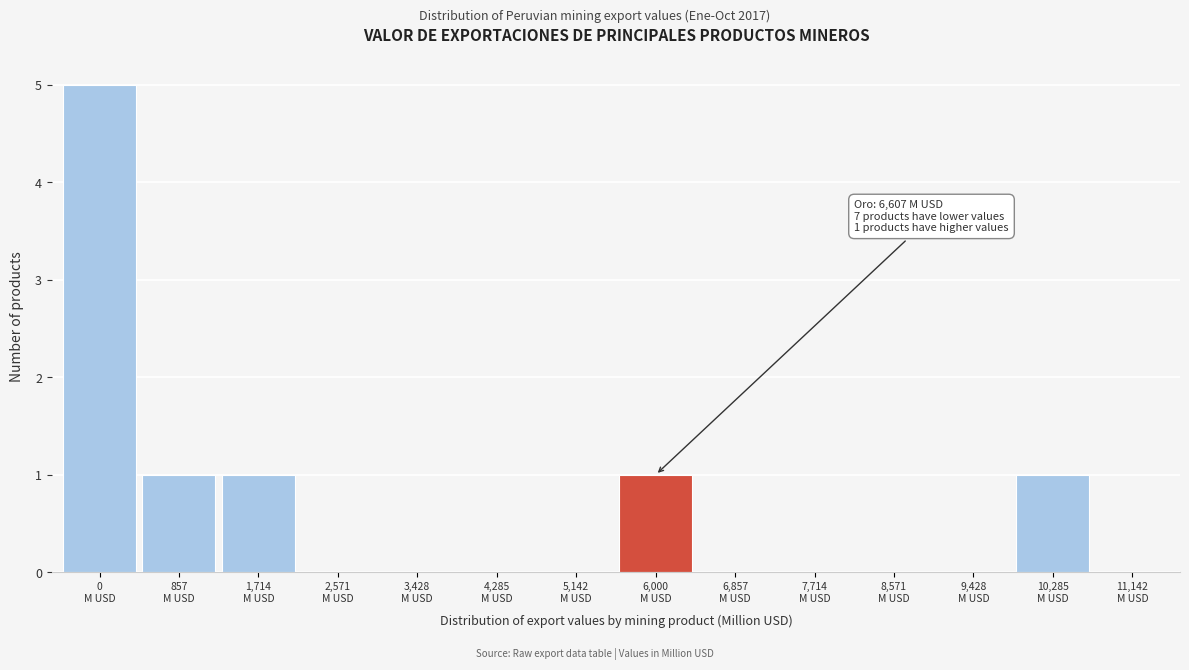

What is the sum of all values?

9